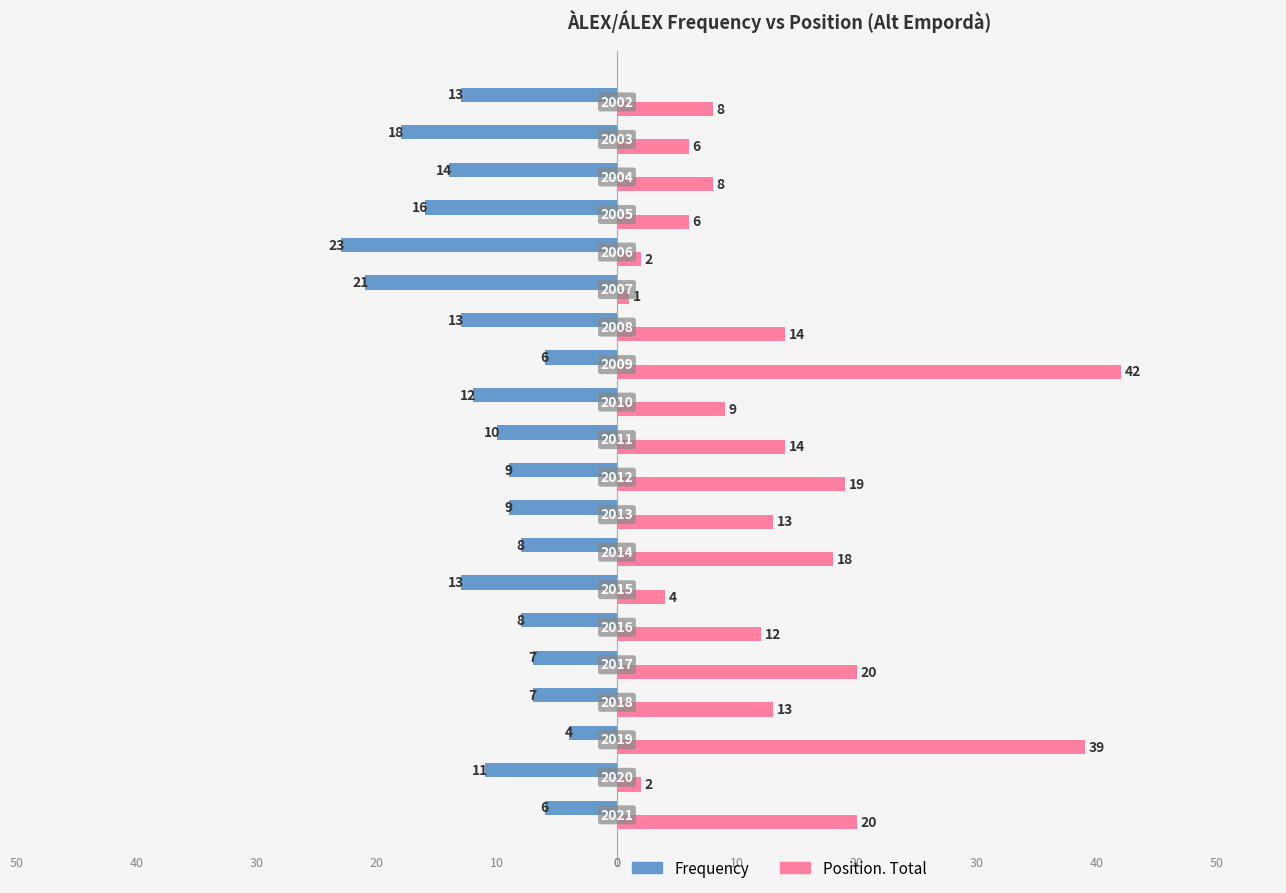

How many data points in Position. Total are less than 13?

10